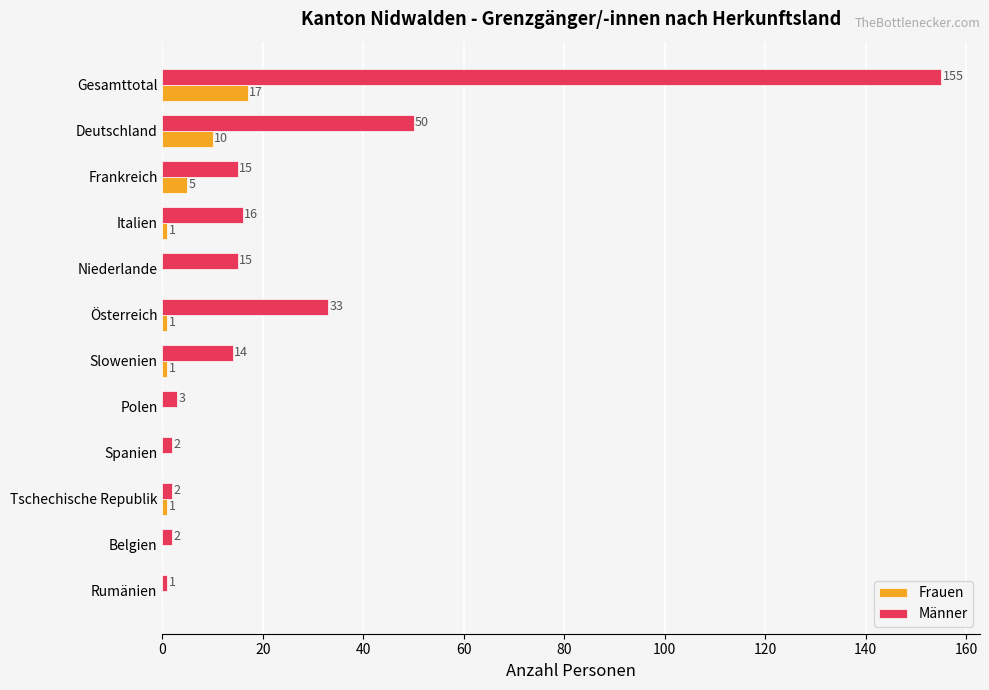

What is the sum of the Männer values at Spanien and Tschechische Republik?

4